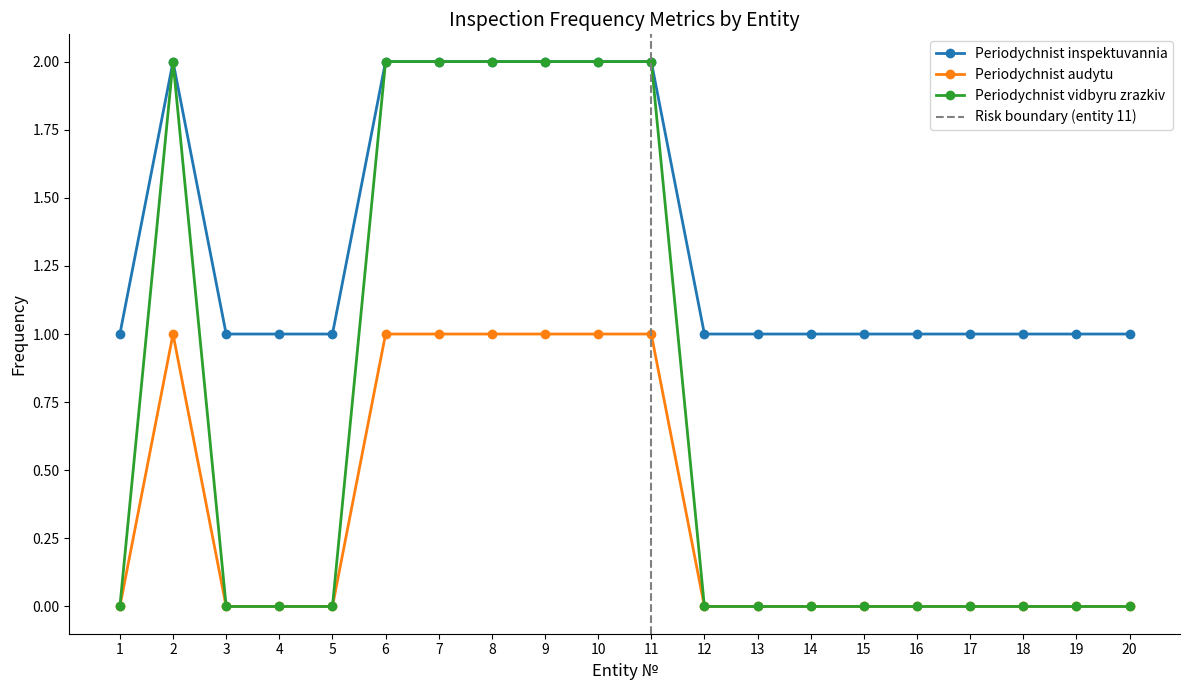

Reading right to left, transcribe all the data shown in this chart.

Periodychnist inspektuvannia: 20=1	19=1	18=1	17=1	16=1	15=1	14=1	13=1	12=1	11=2	10=2	9=2	8=2	7=2	6=2	5=1	4=1	3=1	2=2	1=1
Periodychnist audytu: 20=0	19=0	18=0	17=0	16=0	15=0	14=0	13=0	12=0	11=1	10=1	9=1	8=1	7=1	6=1	5=0	4=0	3=0	2=1	1=0
Periodychnist vidbyru zrazkiv: 20=0	19=0	18=0	17=0	16=0	15=0	14=0	13=0	12=0	11=2	10=2	9=2	8=2	7=2	6=2	5=0	4=0	3=0	2=2	1=0